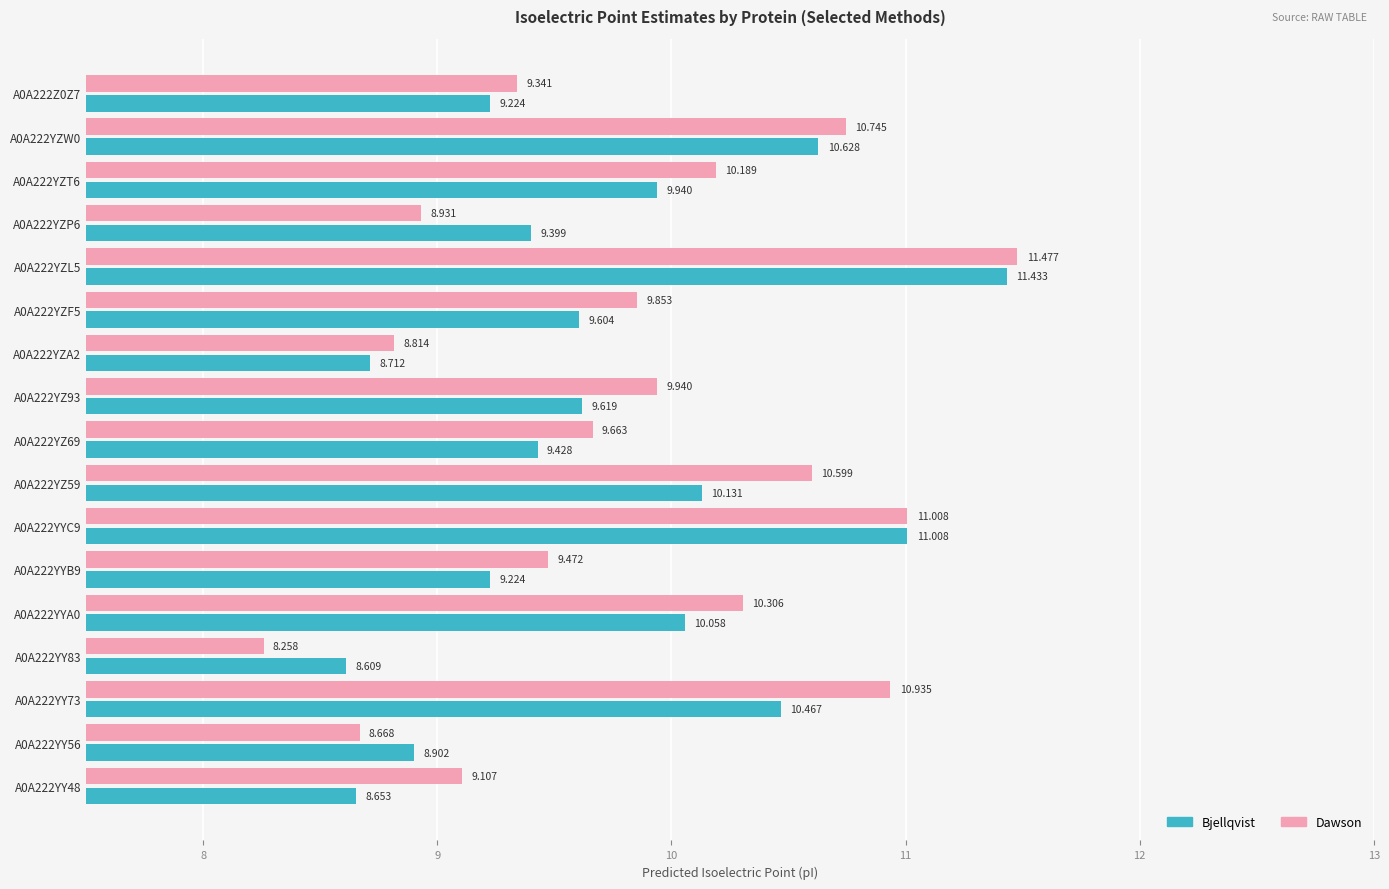

What are all the series names shown in the legend?

Bjellqvist, Dawson